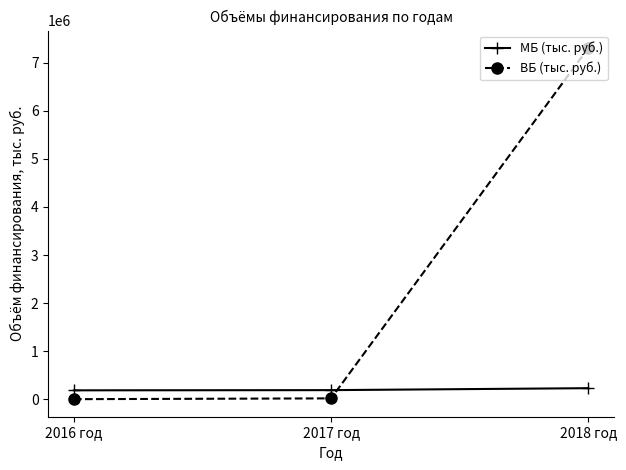

At which category is the sum across all series the highest?

2018 год